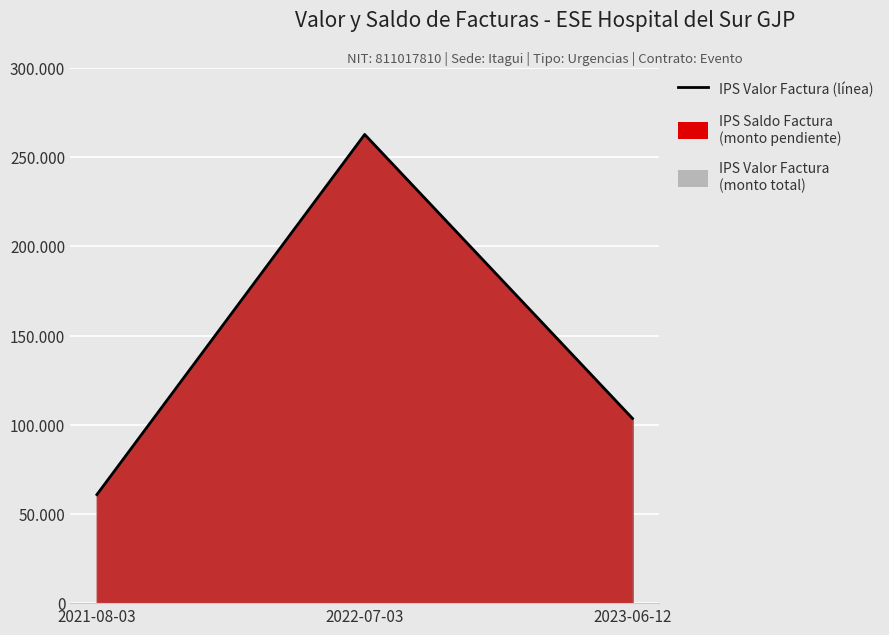

How many data points are less than 103552?

1